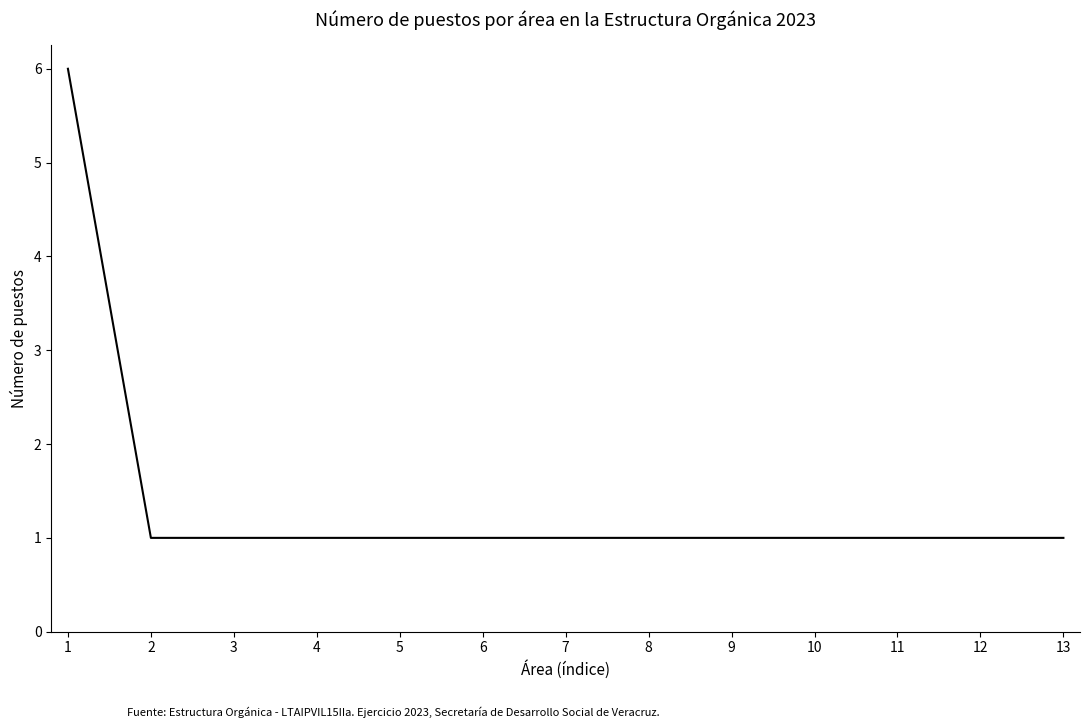

The chart shows a value of 0 at 12. True or false?

False